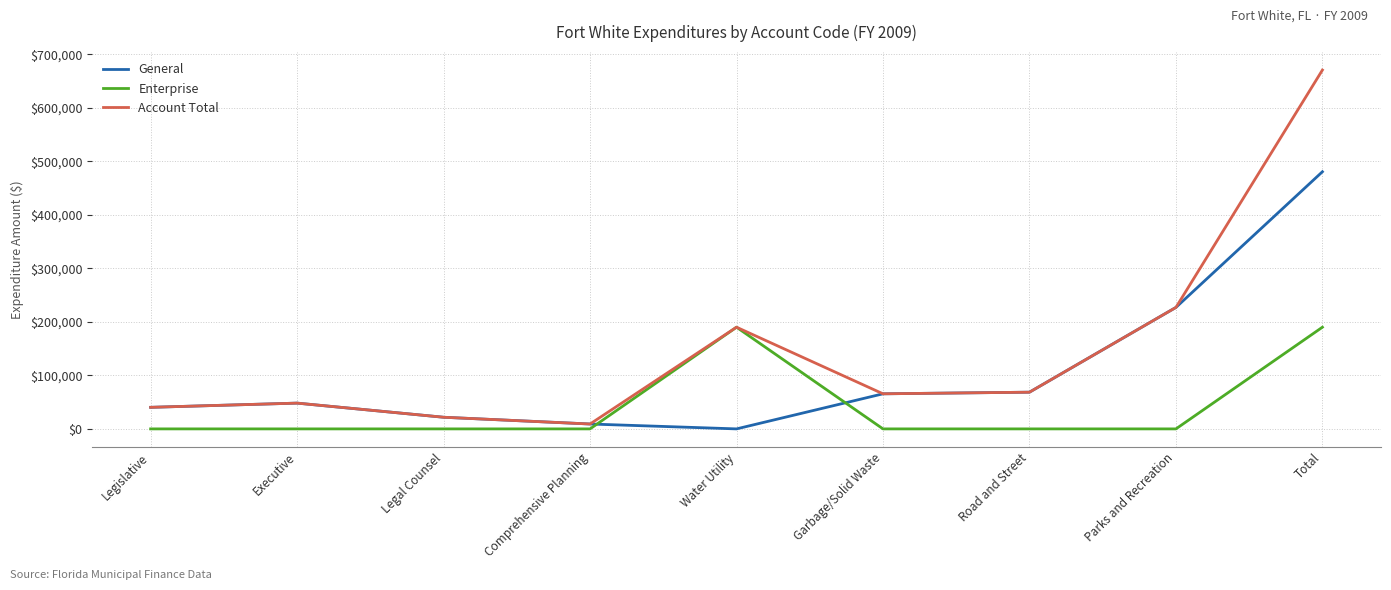

What is the difference between the highest and lowest values at Garbage/Solid Waste?

65541